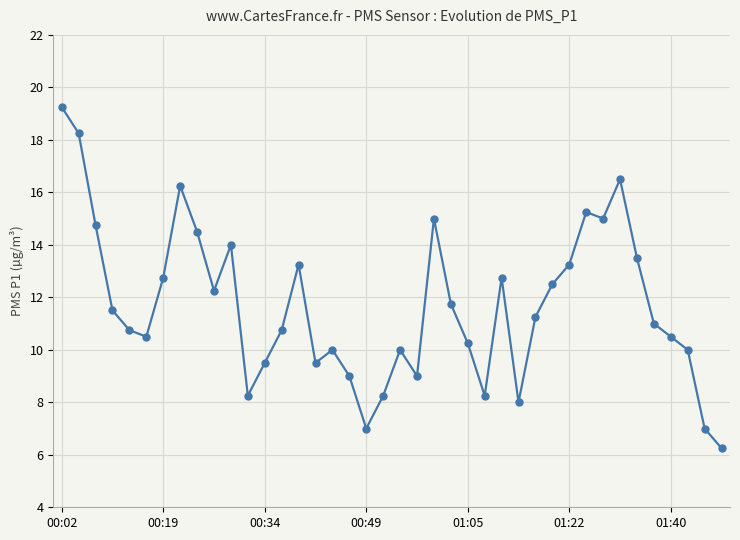

True or false: the data has more than 0 interior local peaks.

True